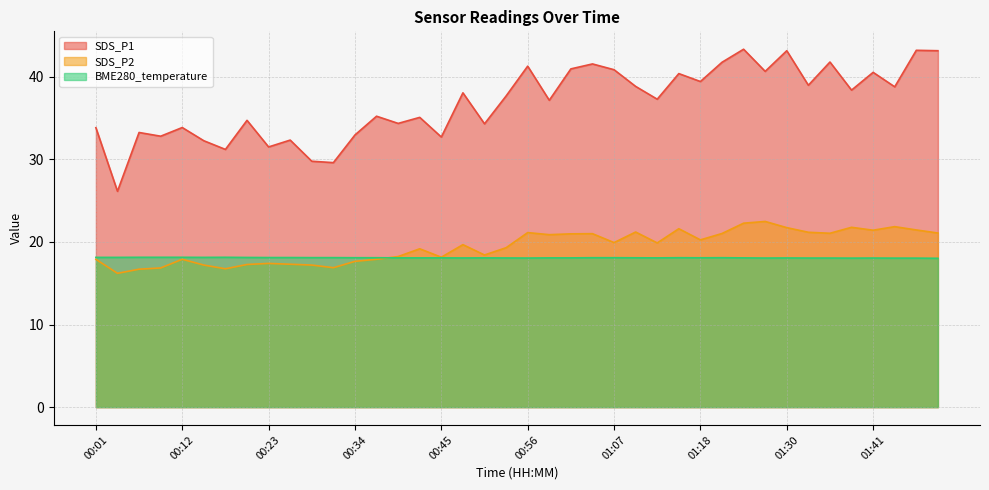

Between 00:34 and 01:35, which series saw the biggest shift?

SDS_P1